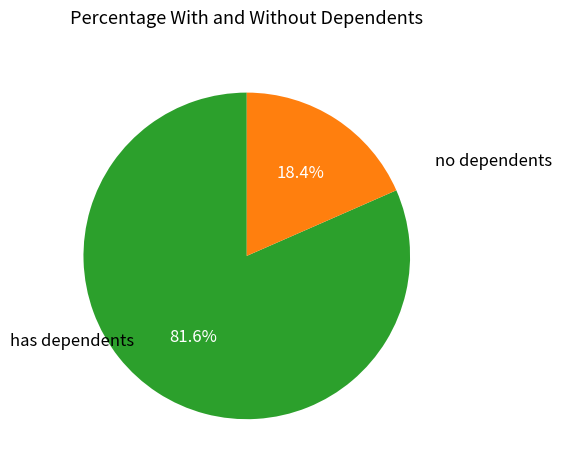

What percentage is NOT represented by has dependents?

18.4%